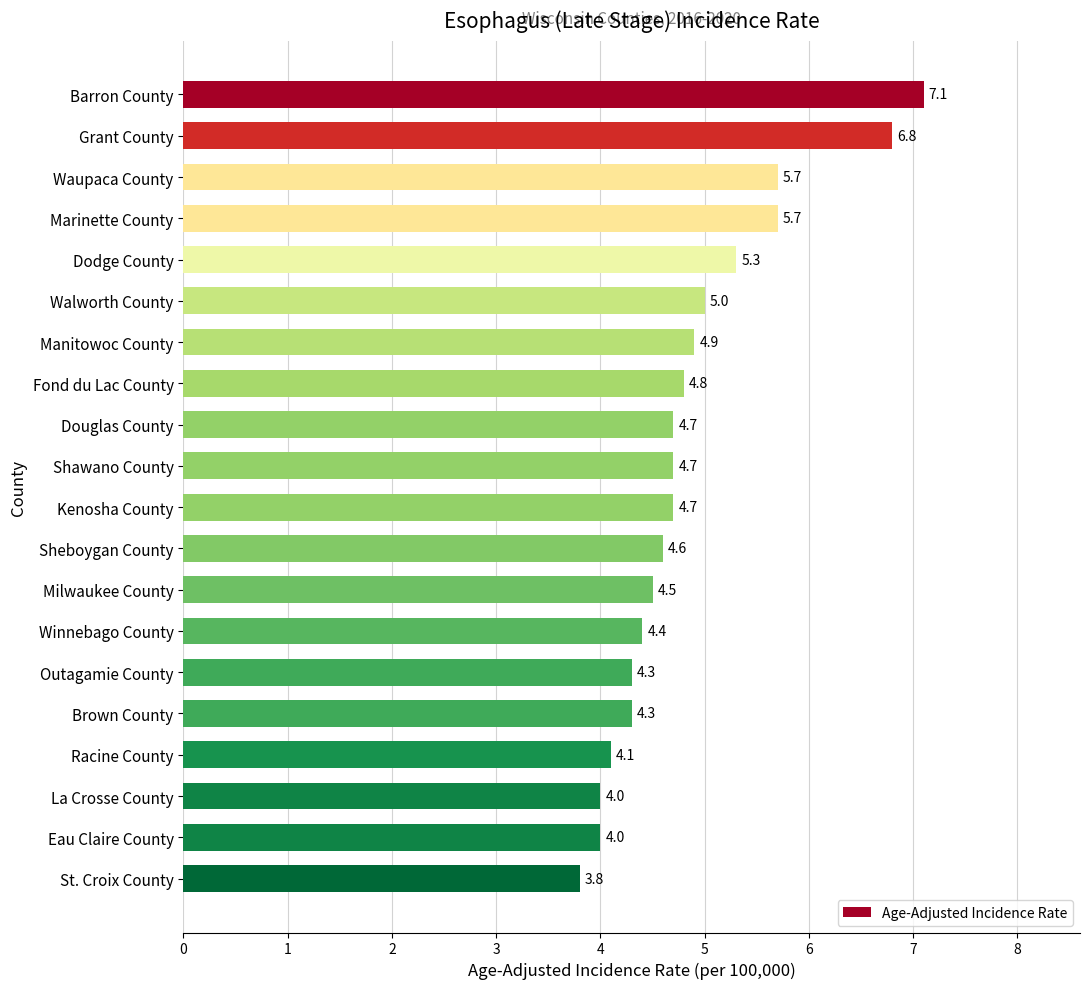

Approximately how many times larger is the value at Grant County compared to Racine County?

1.7